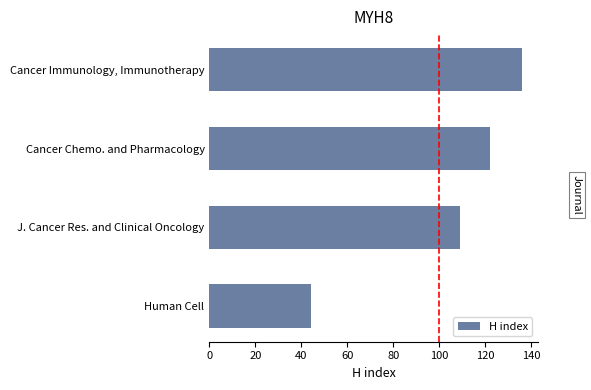

List the labels in order of value, smallest first.

Human Cell, J. Cancer Res. and Clinical Oncology, Cancer Chemo. and Pharmacology, Cancer Immunology, Immunotherapy